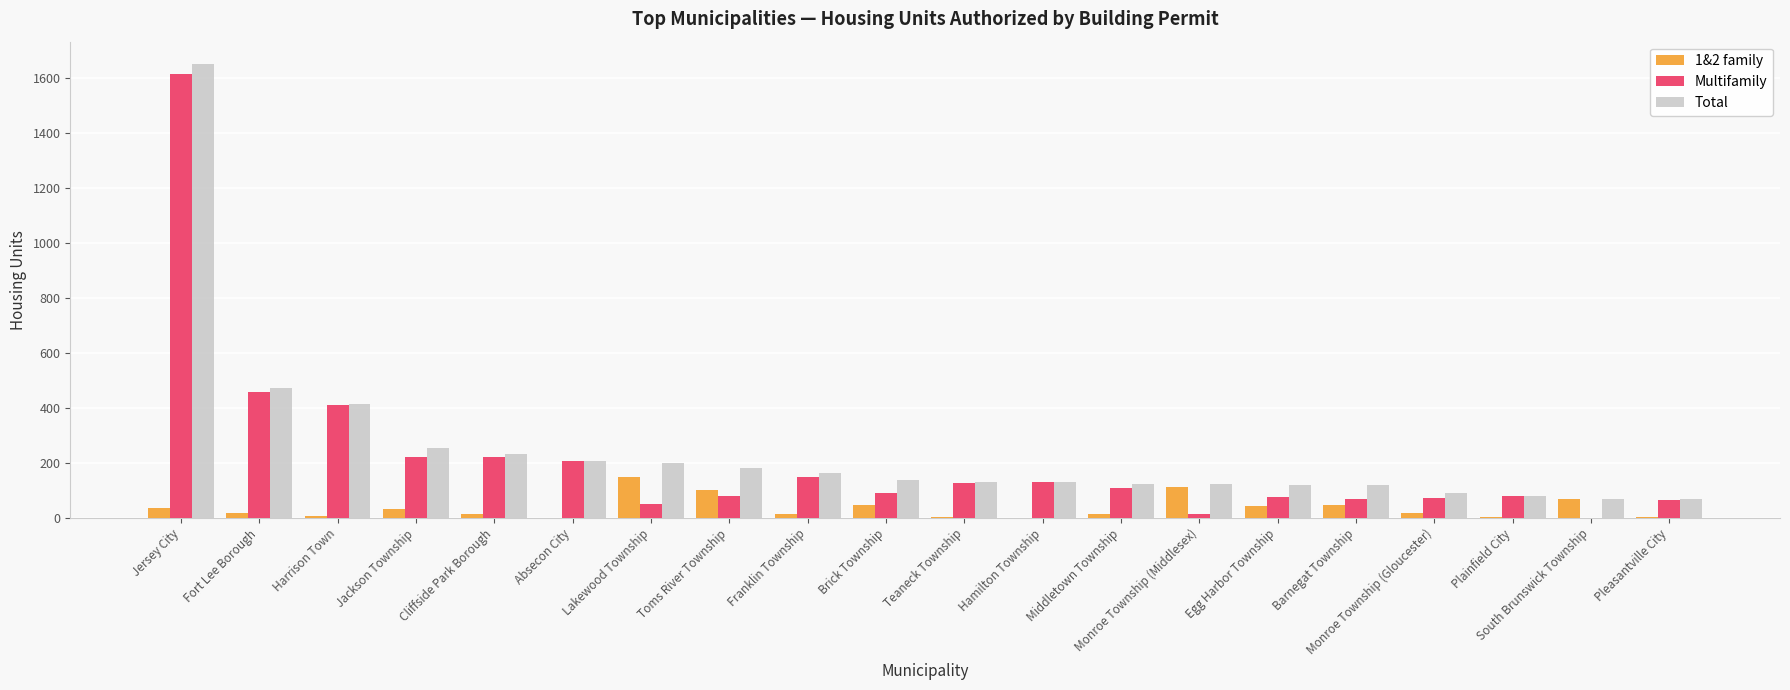

At which category is the sum across all series the highest?

Jersey City